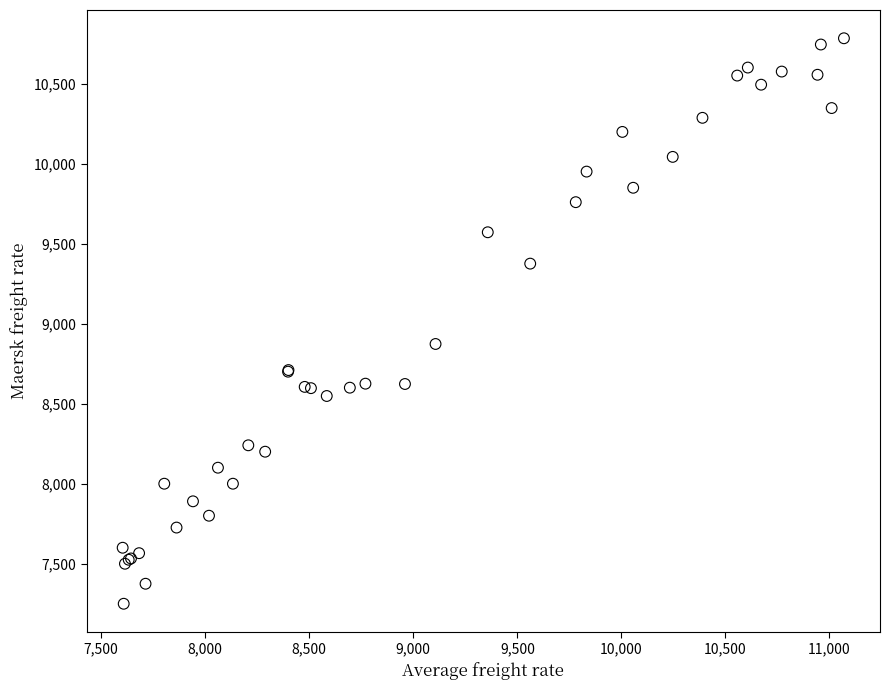

What Y value in the scatter plot is closest to 9016?

8873